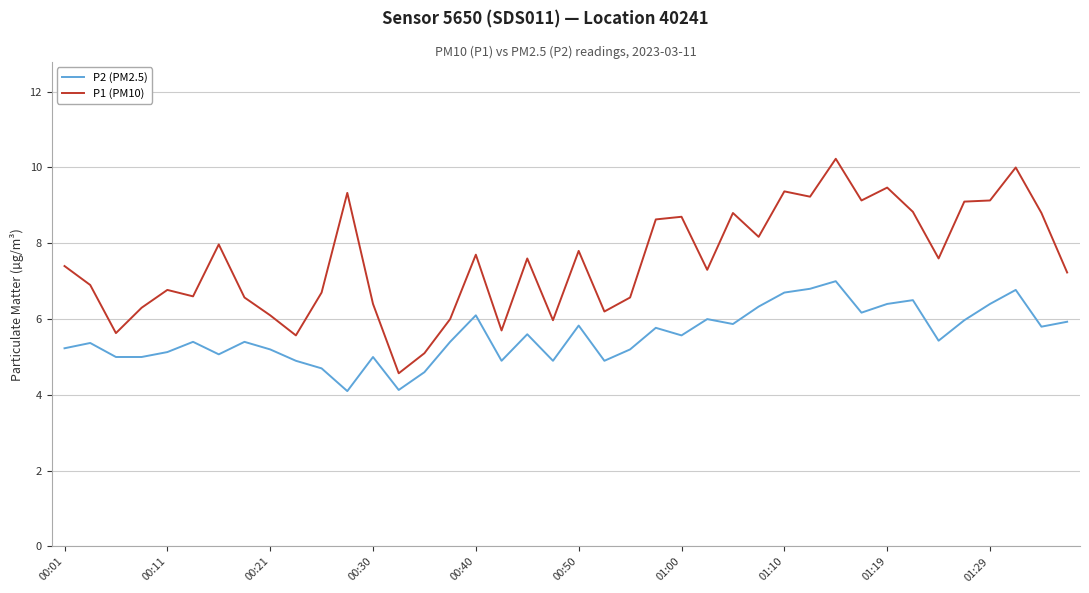

What is the minimum value for P2 (PM2.5)?

4.1